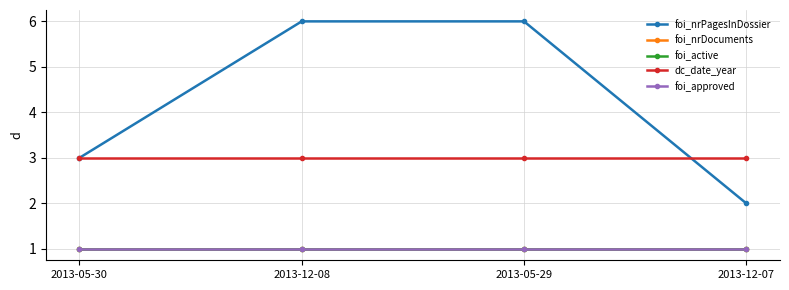

Does the chart have visible grid lines?

Yes